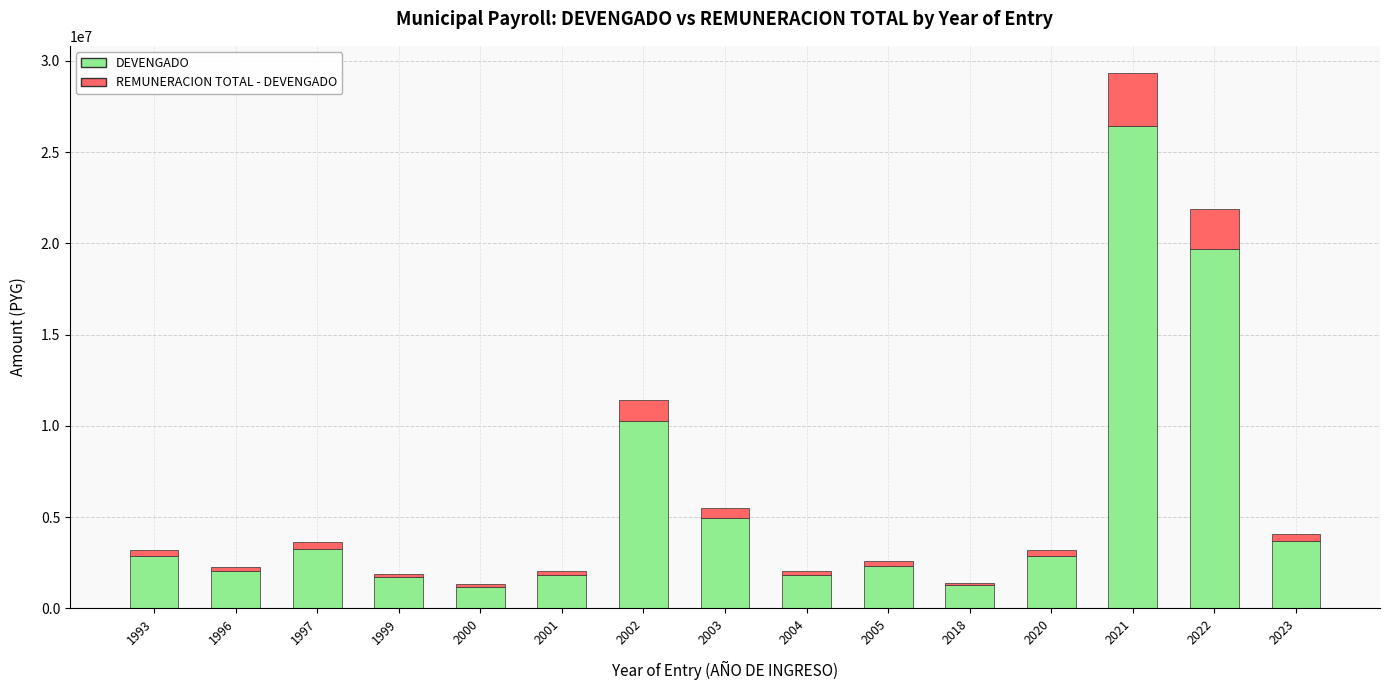

What is the maximum value for DEVENGADO?

26426820